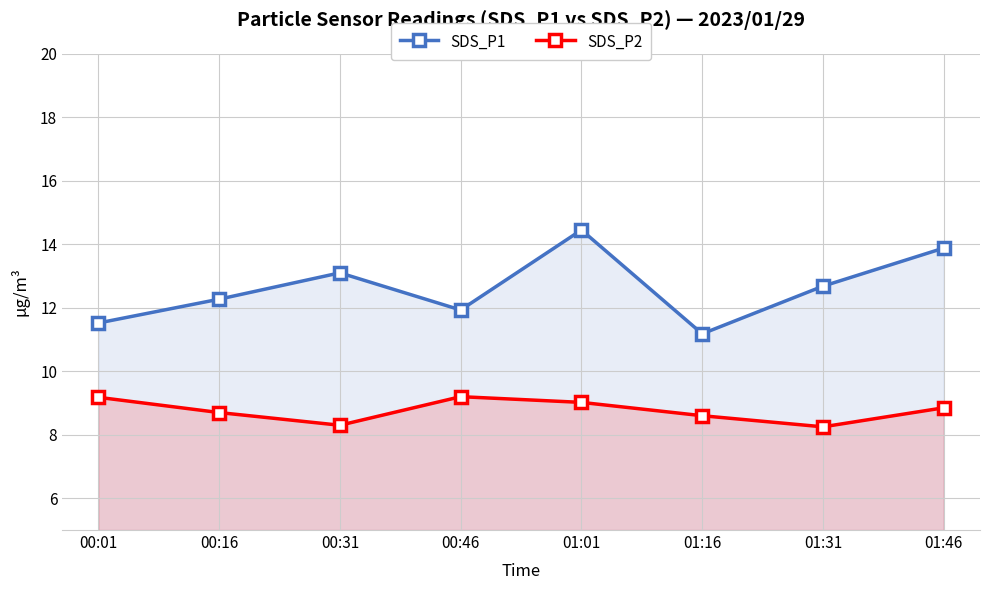

Which series has the largest total across all categories?

SDS_P1